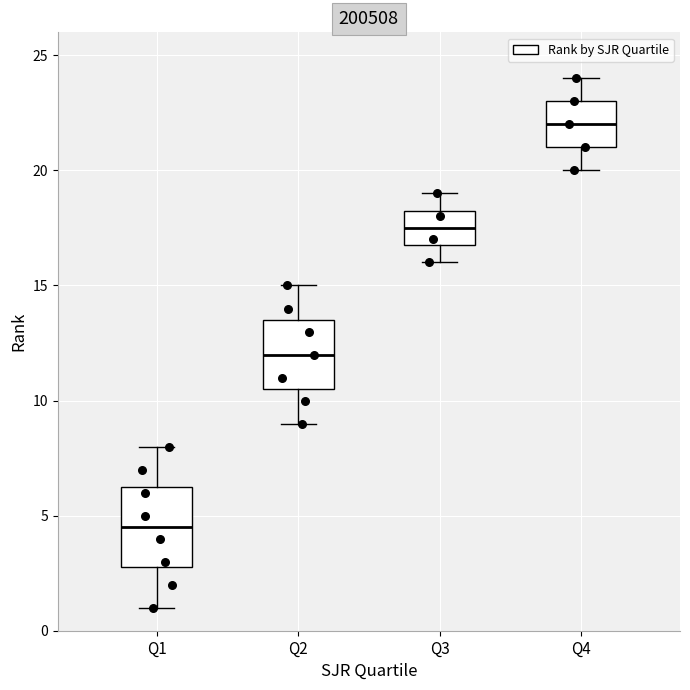

Reading left to right, read every box against the y-axis: the position of its median line, the range the box covers, and the ends of its whiskers. The values are not printed on the chart, so give them approximately, as read against the axis.

Q1: median 4.5, box 3.0 to 6.5, whiskers 1.0 to 8.0
Q2: median 12.0, box 10.5 to 13.5, whiskers 9.0 to 15.0
Q3: median 17.5, box 17.0 to 18.5, whiskers 16.0 to 19.0
Q4: median 22.0, box 21.0 to 23.0, whiskers 20.0 to 24.0